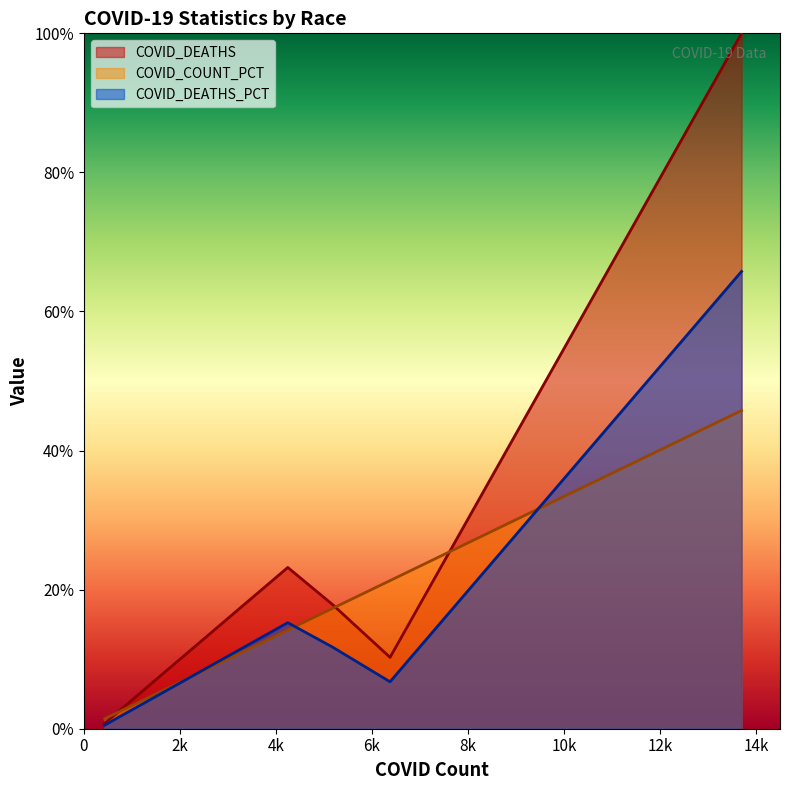

Reading right to left, transcribe all the data shown in this chart.

COVID_DEATHS: 100.0	10.3	17.8	23.2	0.8
COVID_COUNT_PCT: 45.8	21.3	17.3	14.2	1.4
COVID_DEATHS_PCT: 65.8	6.8	11.7	15.2	0.5